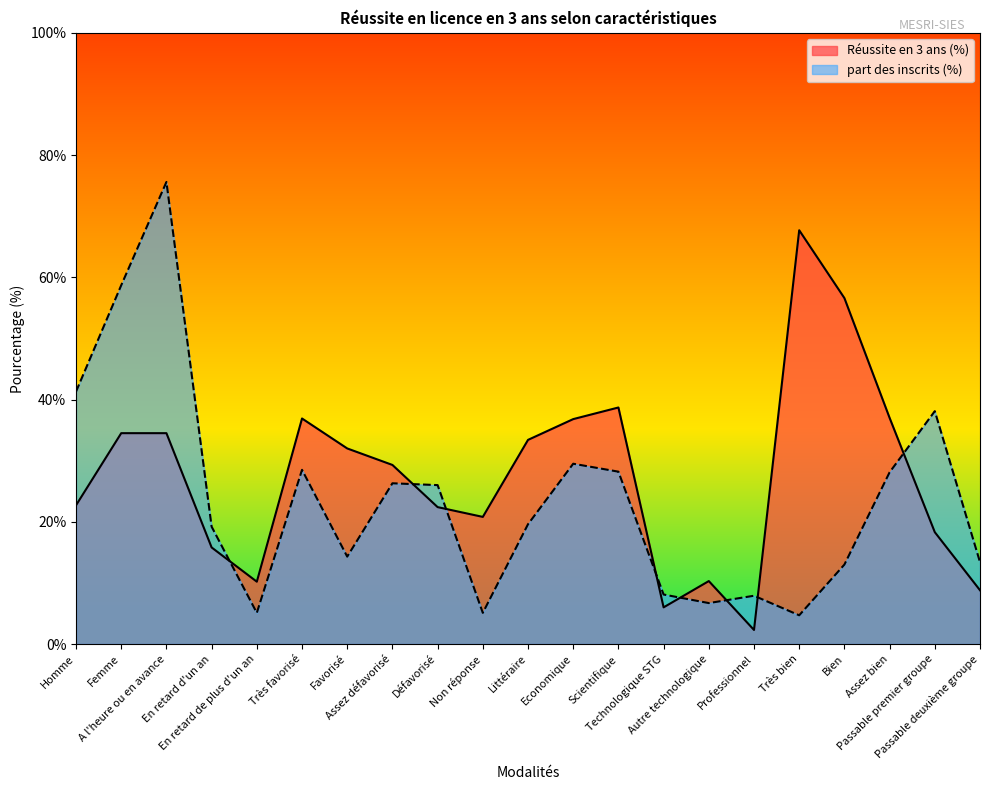

What is the average value of the part des inscrits (%) series?

23.7